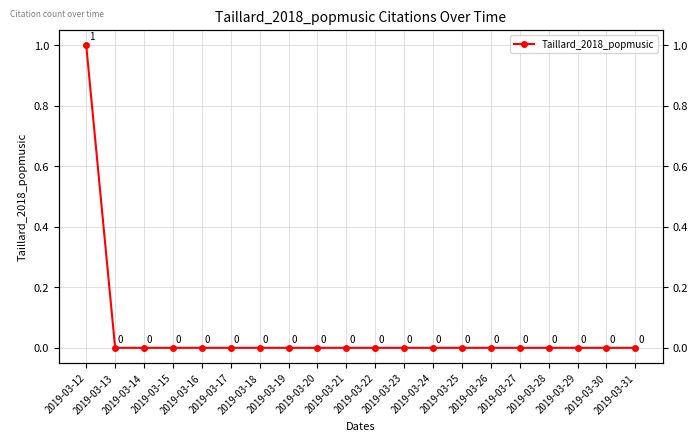

List the labels in order of value, largest first.

2019-03-12, 2019-03-13, 2019-03-14, 2019-03-15, 2019-03-16, 2019-03-17, 2019-03-18, 2019-03-19, 2019-03-20, 2019-03-21, 2019-03-22, 2019-03-23, 2019-03-24, 2019-03-25, 2019-03-26, 2019-03-27, 2019-03-28, 2019-03-29, 2019-03-30, 2019-03-31